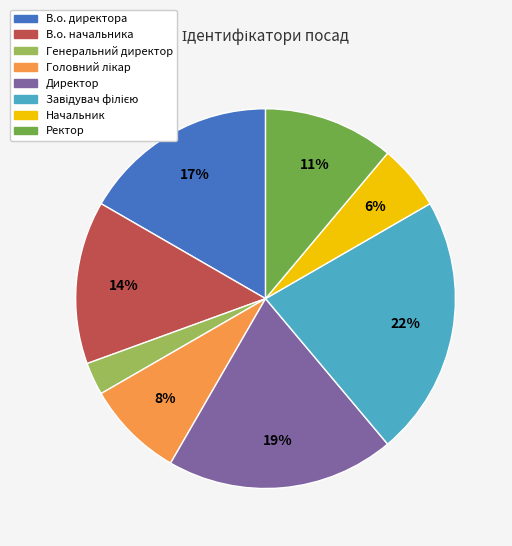

Is Директор the majority of the pie?

No